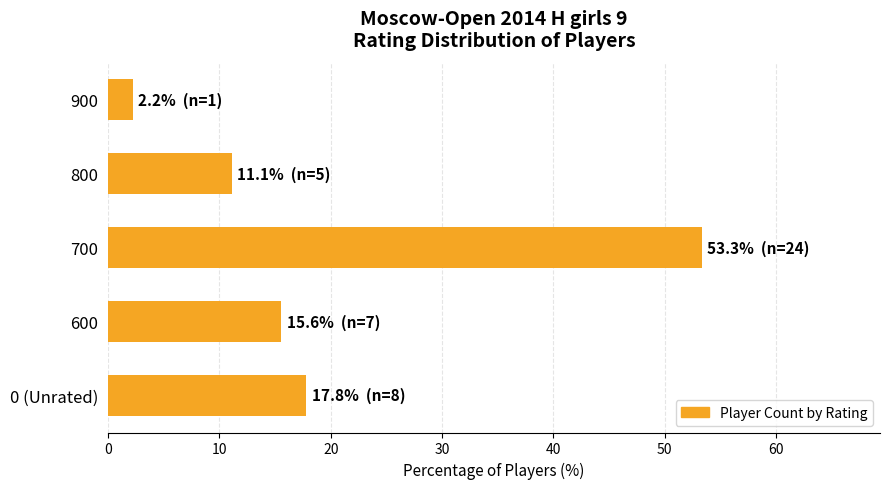

Reading bottom to top, extract all data points from this chart.

17.8	15.6	53.3	11.1	2.2